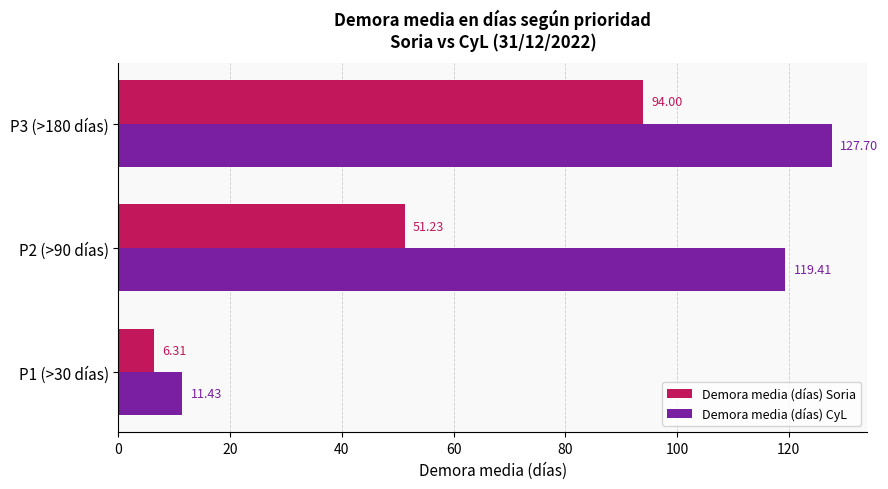

What is the smallest value displayed?

6.3